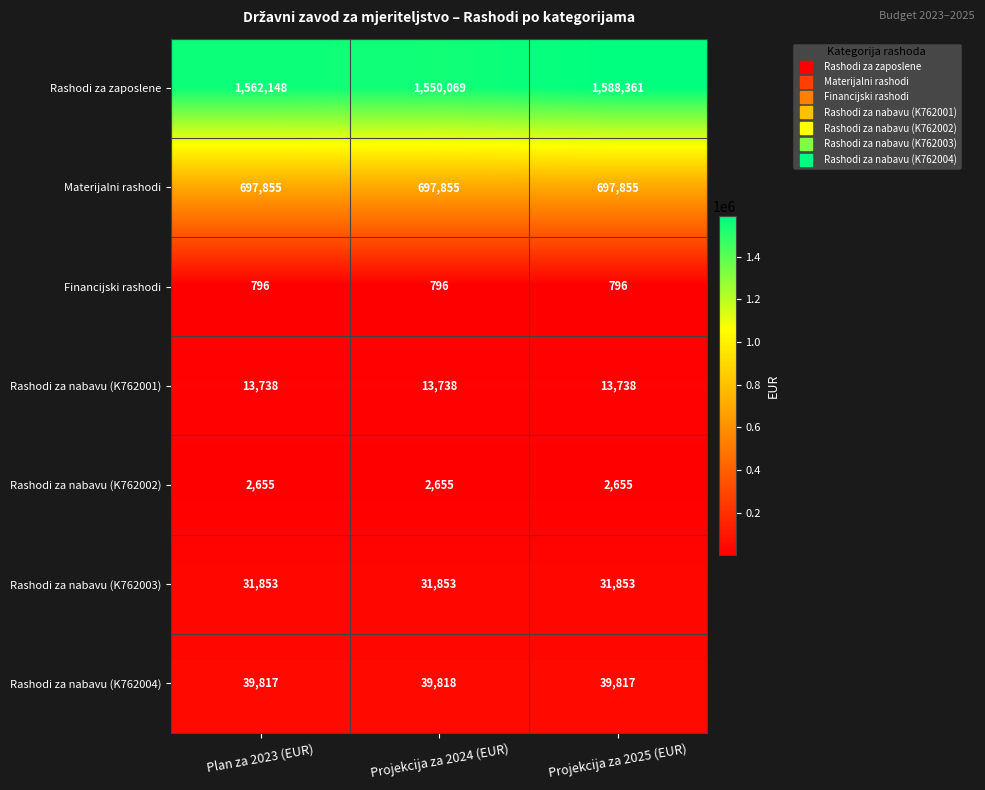

At Projekcija za 2024 (EUR), list the series in order from largest to smallest.

Rashodi za zaposlene, Materijalni rashodi, Rashodi za nabavu (K762004), Rashodi za nabavu (K762003), Rashodi za nabavu (K762001), Rashodi za nabavu (K762002), Financijski rashodi